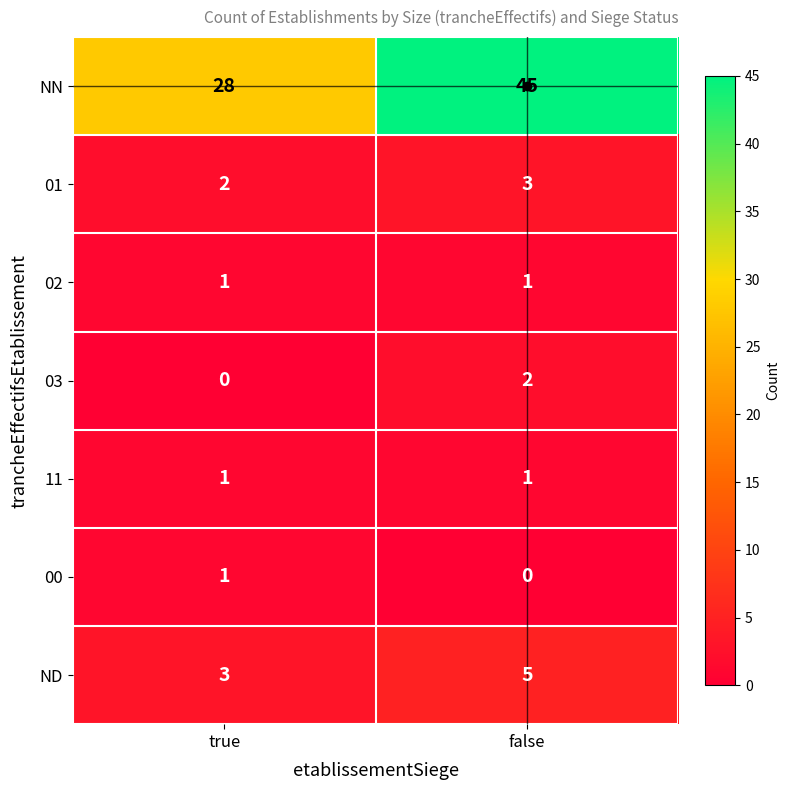

What is the spread (max minus min) of values at false?

45